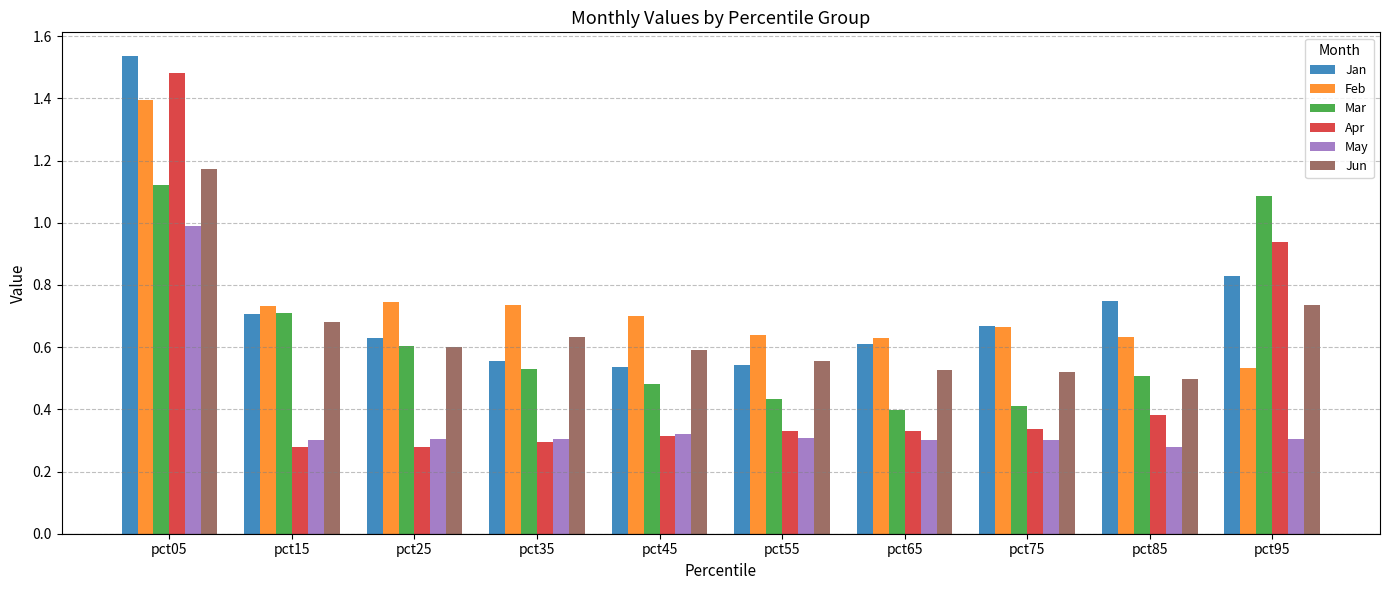

At pct95, list the series in order from largest to smallest.

Mar, Apr, Jan, Jun, Feb, May